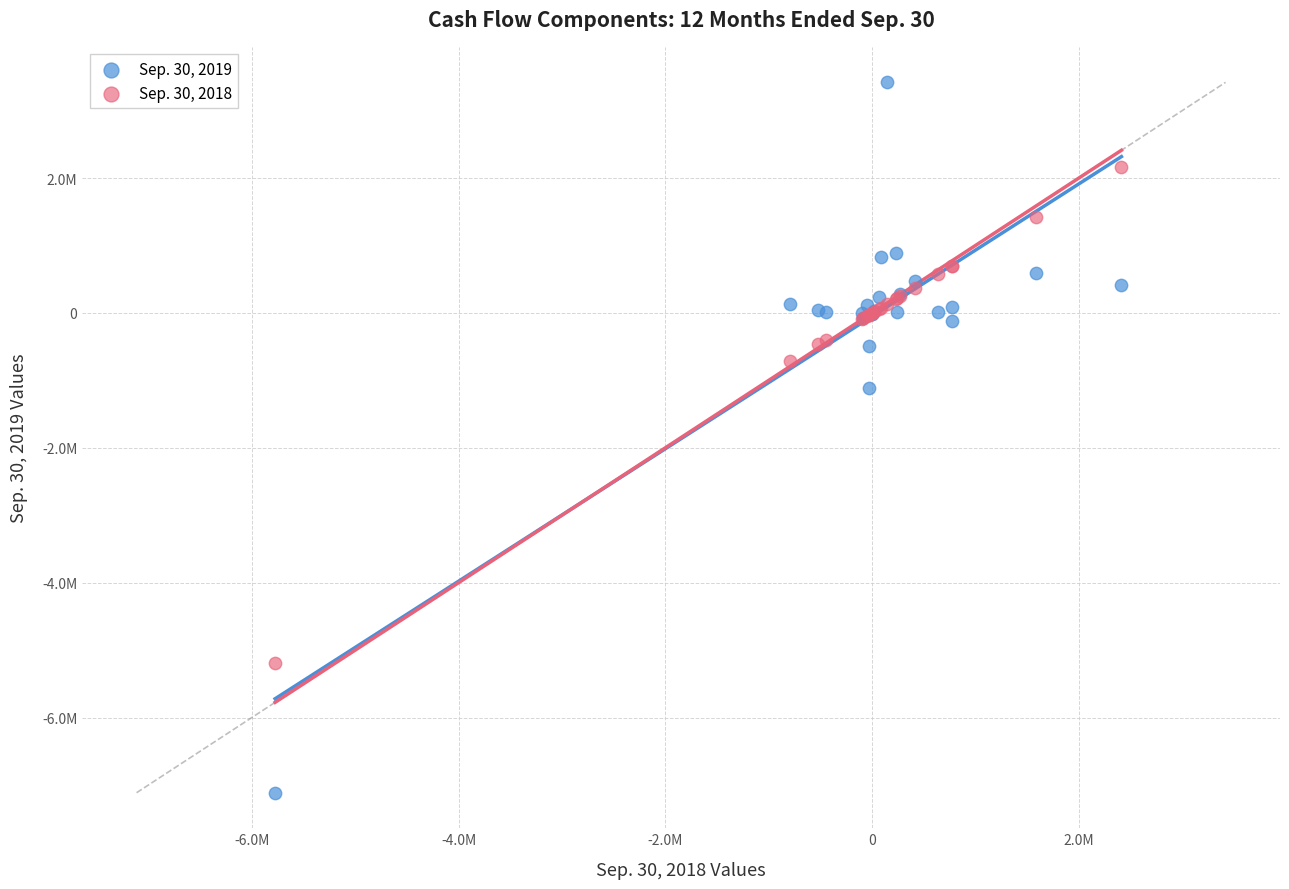

What are all the series names shown in the legend?

Sep. 30, 2019, Sep. 30, 2018